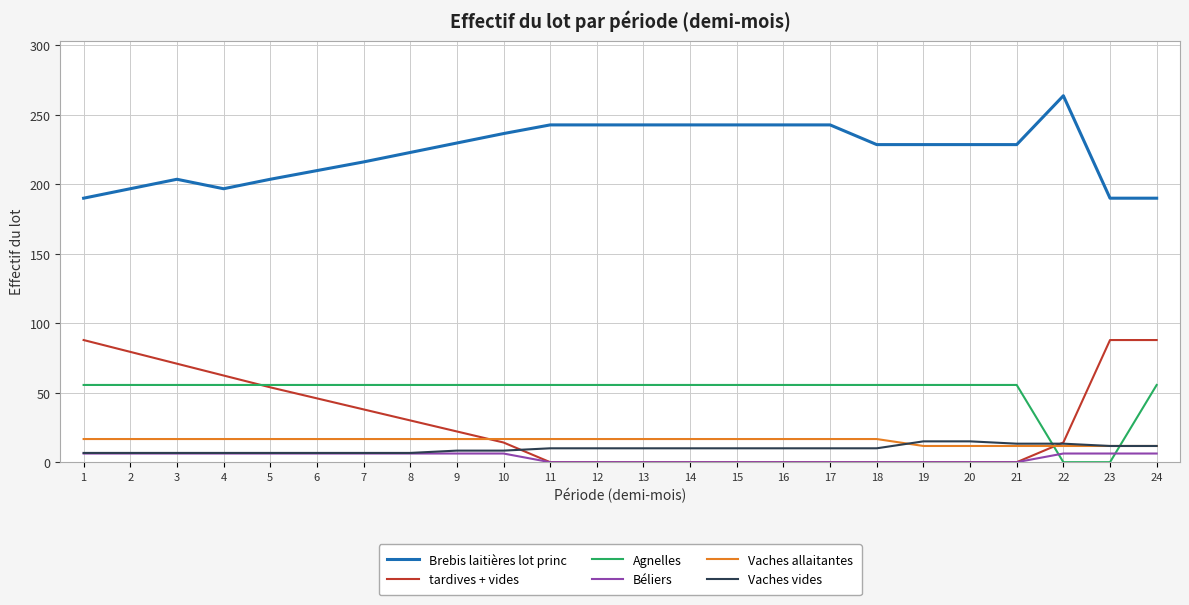

Does the chart display data point markers on the line(s)?

No